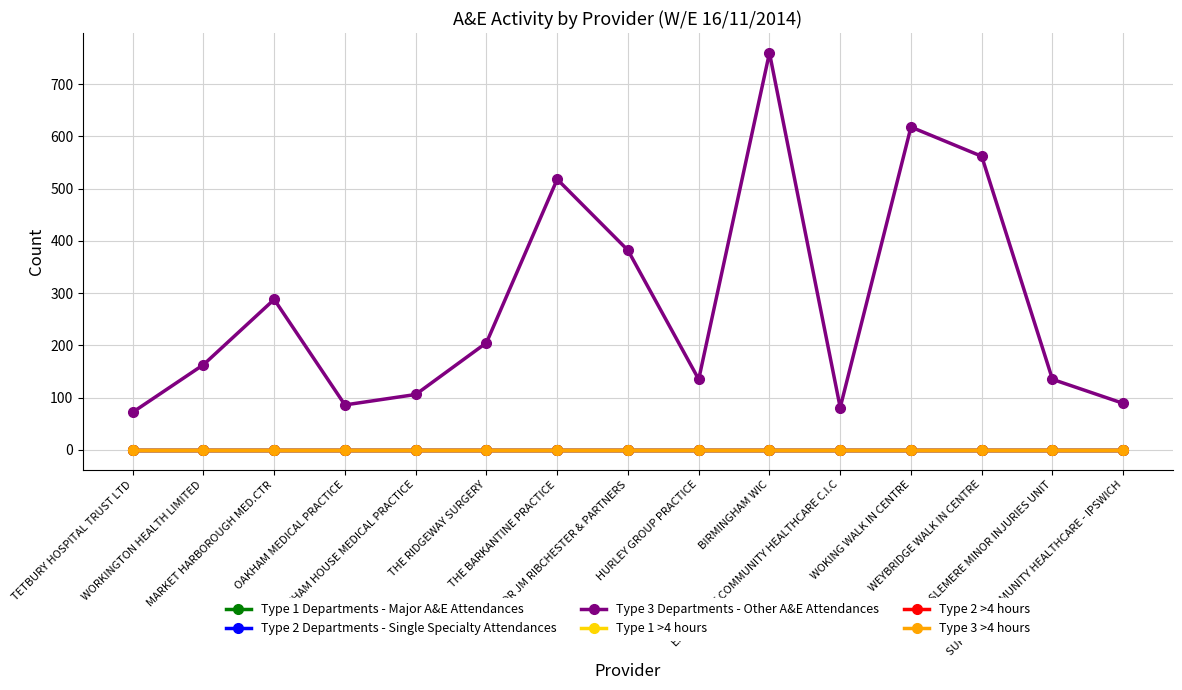

Between TETBURY HOSPITAL TRUST LTD and THE BARKANTINE PRACTICE, which series saw the biggest shift?

Type 3 Departments - Other A&E Attendances